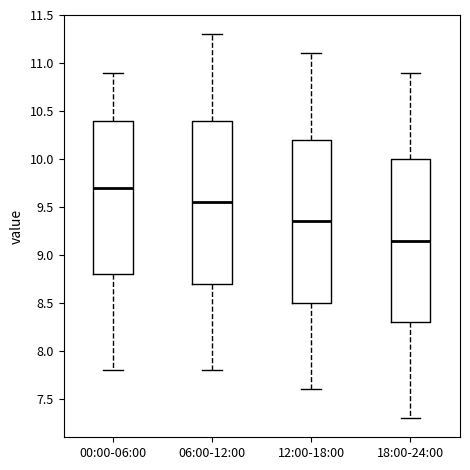

Reading left to right, read every box against the y-axis: the position of its median line, the range the box covers, and the ends of its whiskers. The values are not printed on the chart, so give them approximately, as read against the axis.

00:00-06:00: median 9.70, box 8.80 to 10.40, whiskers 7.80 to 10.90
06:00-12:00: median 9.55, box 8.70 to 10.40, whiskers 7.80 to 11.30
12:00-18:00: median 9.35, box 8.50 to 10.20, whiskers 7.60 to 11.10
18:00-24:00: median 9.15, box 8.30 to 10.00, whiskers 7.30 to 10.90